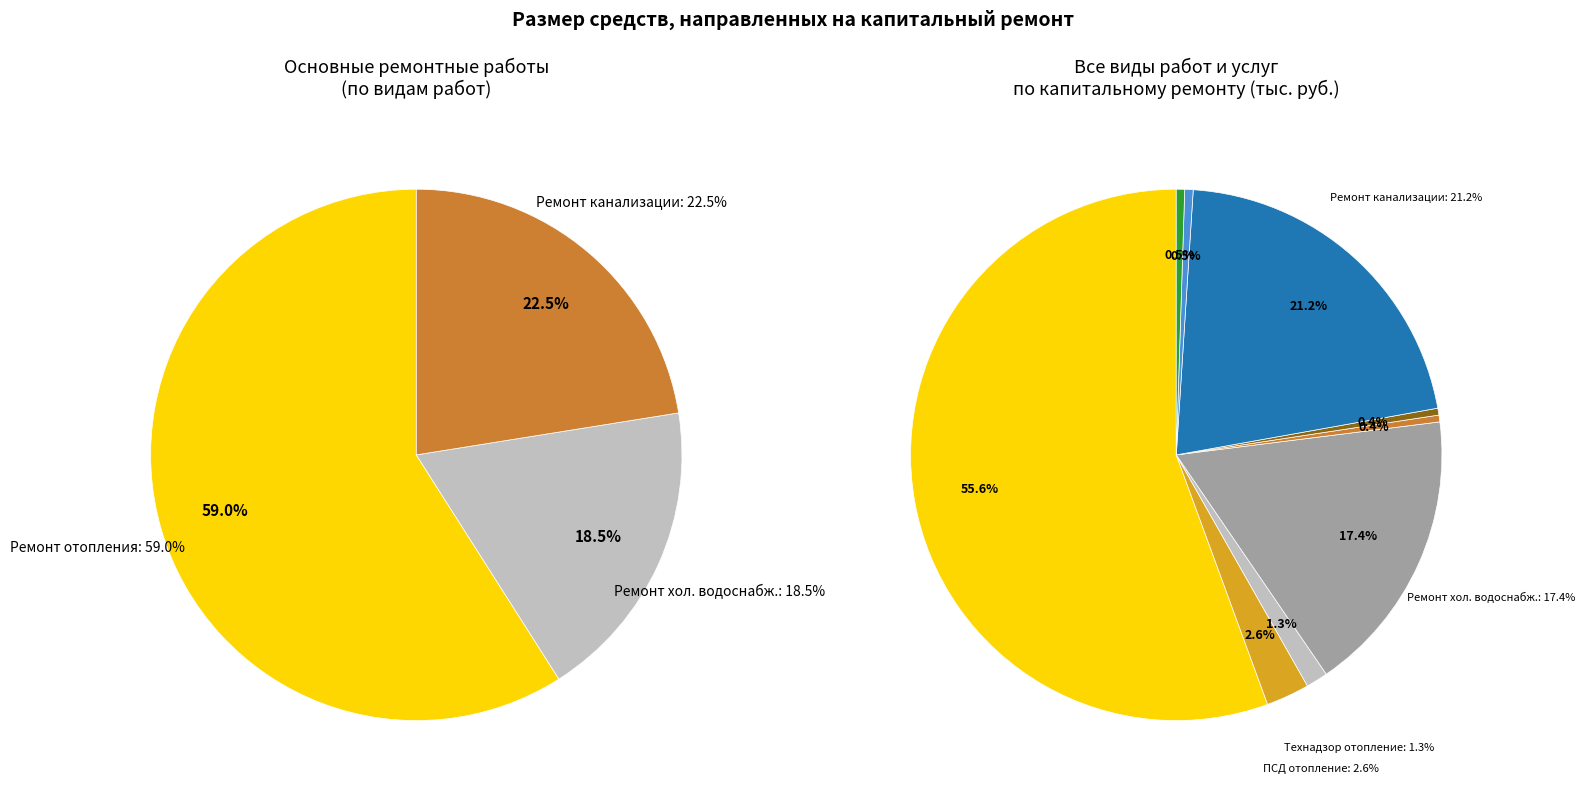

Rank the categories by value from lowest to highest.

ПСД на ремонт систем холодного водоснабжения, Технадзор на ремонт систем холодного водоснабжения, Технадзор на ремонт систем канализации, ПСД на ремонт систем канализации, Технадзор на ремонт систем отопления, ПСД на ремонт систем отопления, Ремонт систем холодного водоснабжения, Ремонт систем канализации и водоотведения, Ремонт систем отопления и теплоснабжения